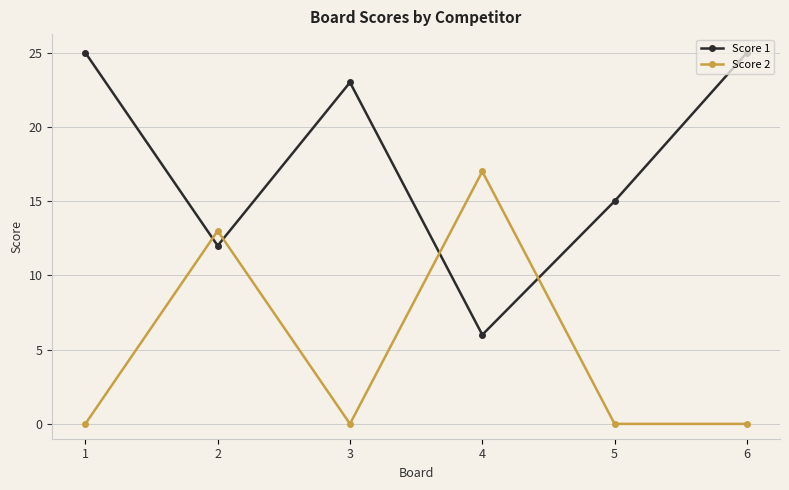

What is the total value across all series at 5?

15